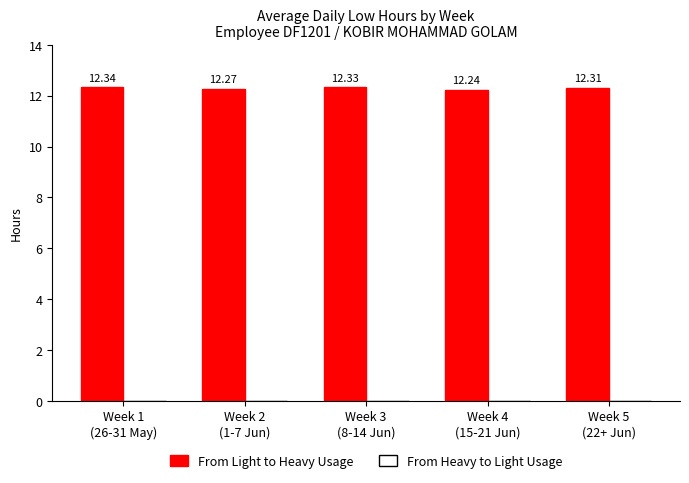

What is the average value?

12.3